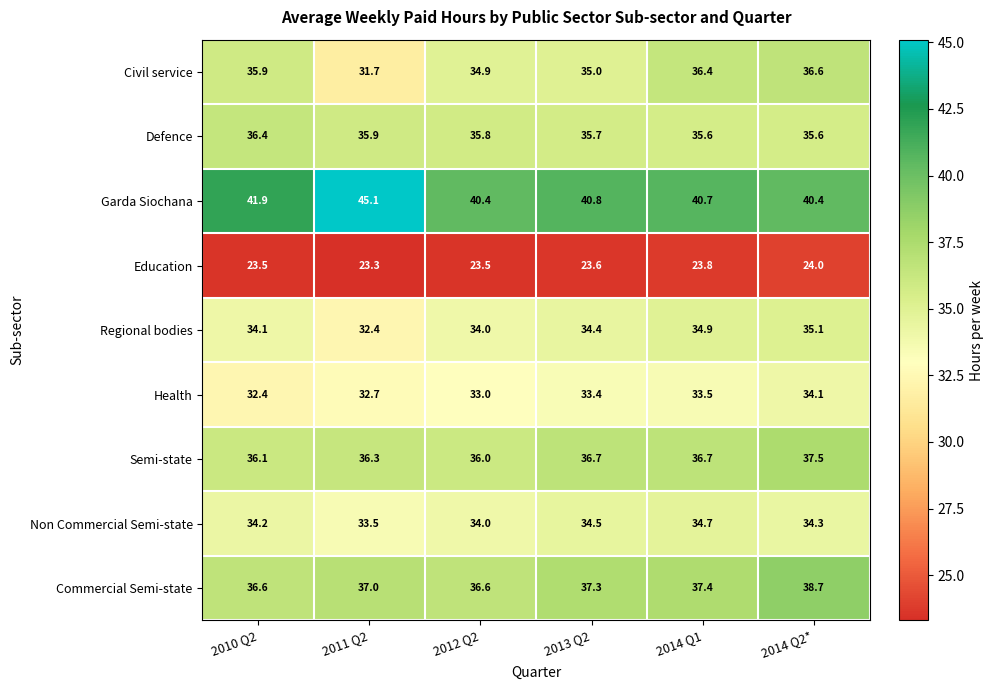

At 2010 Q2, list the series in order from largest to smallest.

Garda Siochana, Commercial Semi-state, Defence, Semi-state, Civil service, Non Commercial Semi-state, Regional bodies, Health, Education